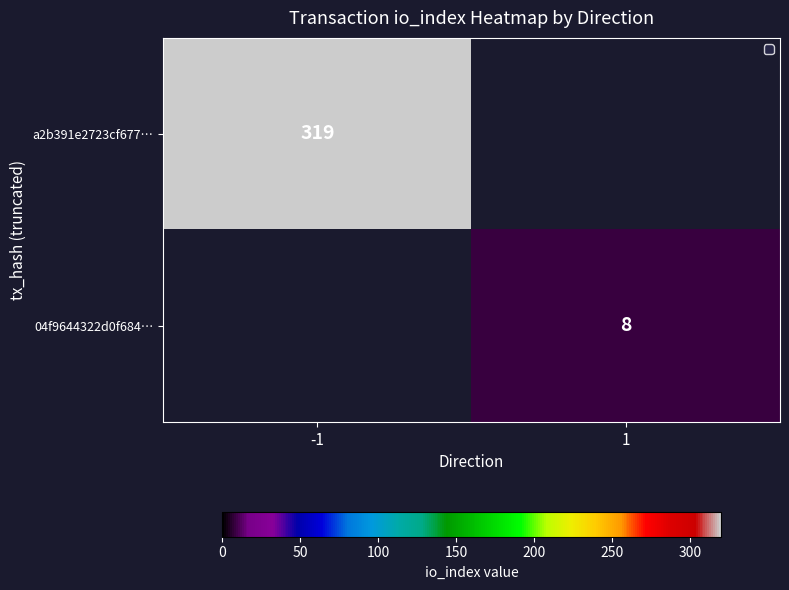

Is it true that a2b391e2723cf677… equals 536 at -1?

False